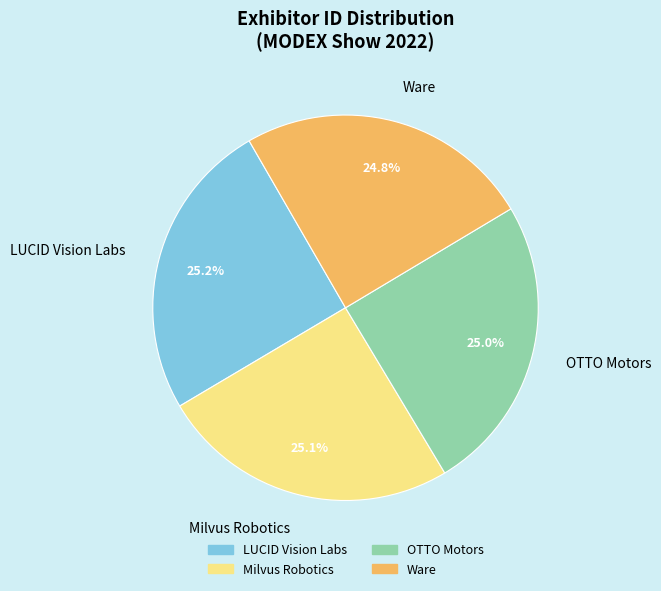

How many slices are in this pie chart?

4